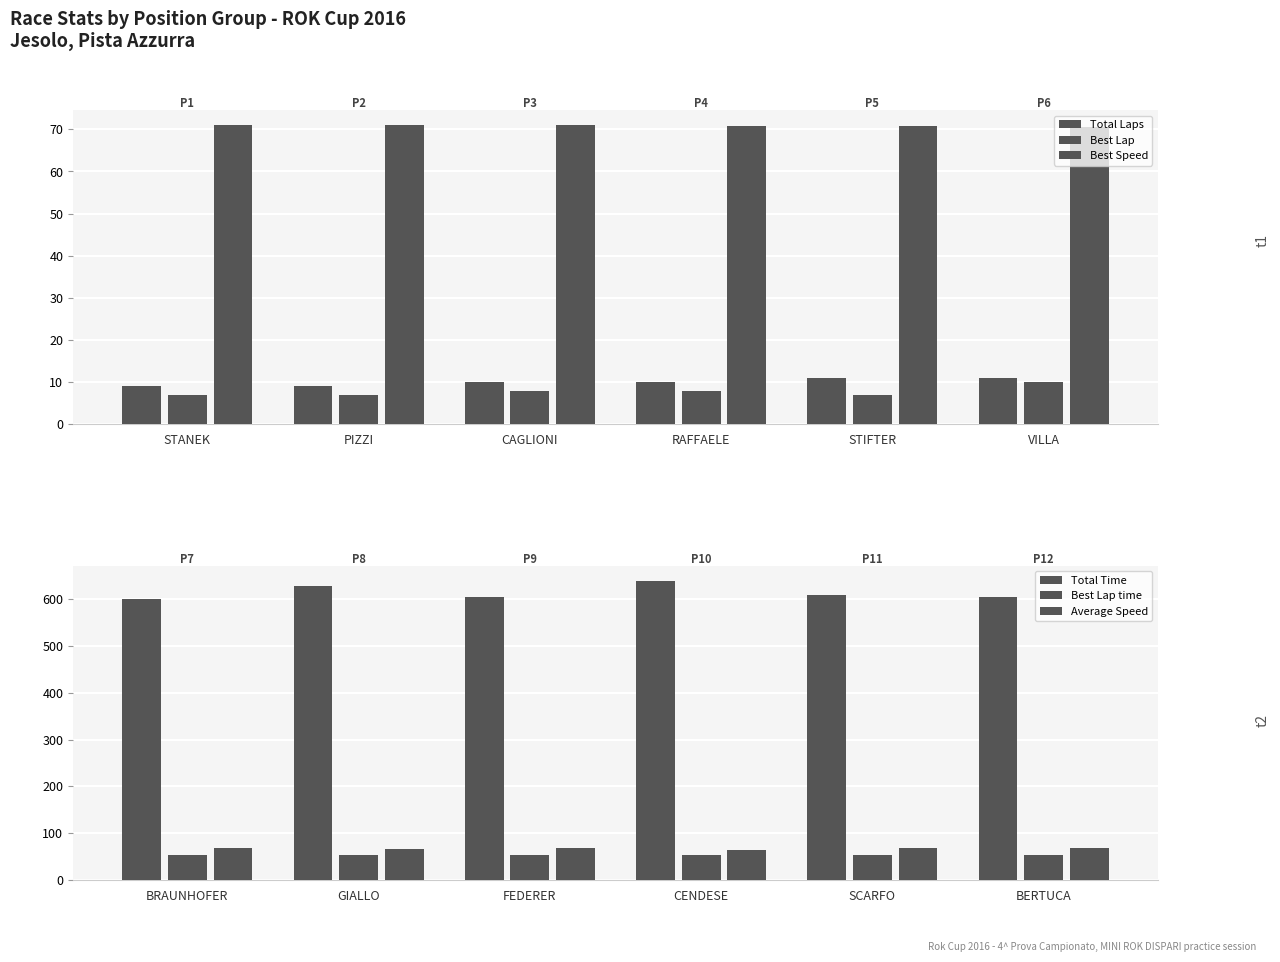

How many groups of bars are there?

6